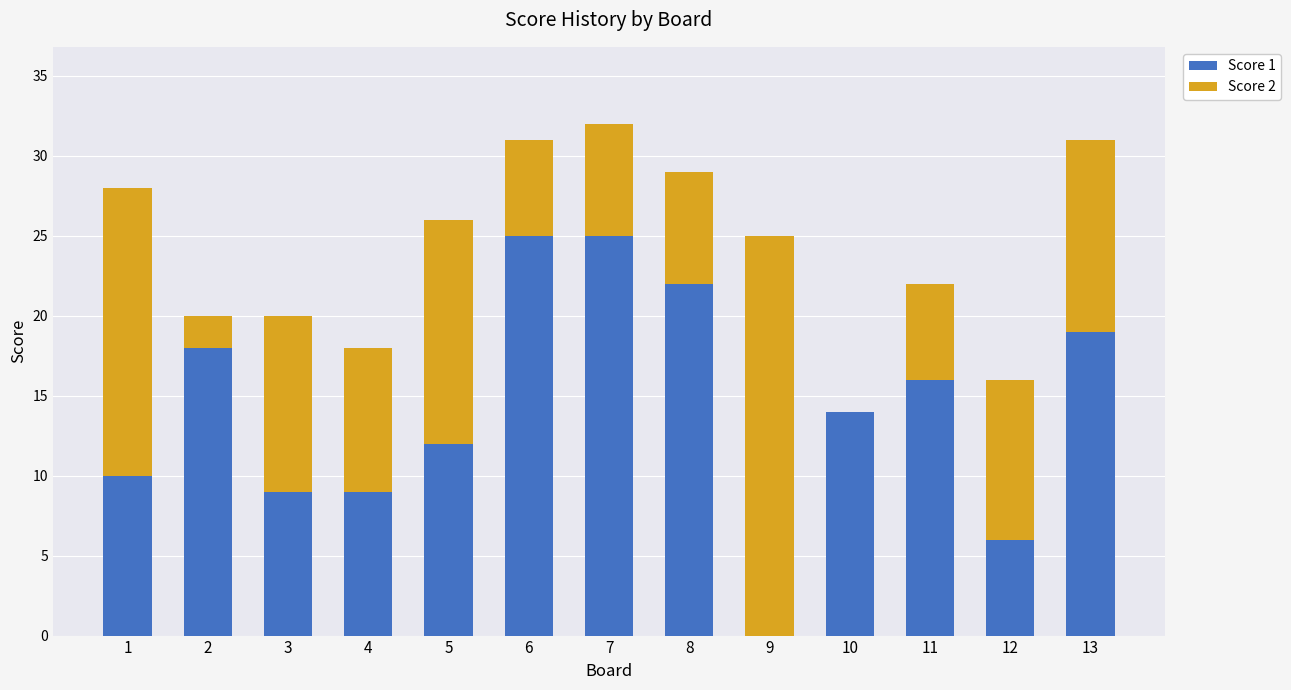

What is the sum of all Score 1 values?

185